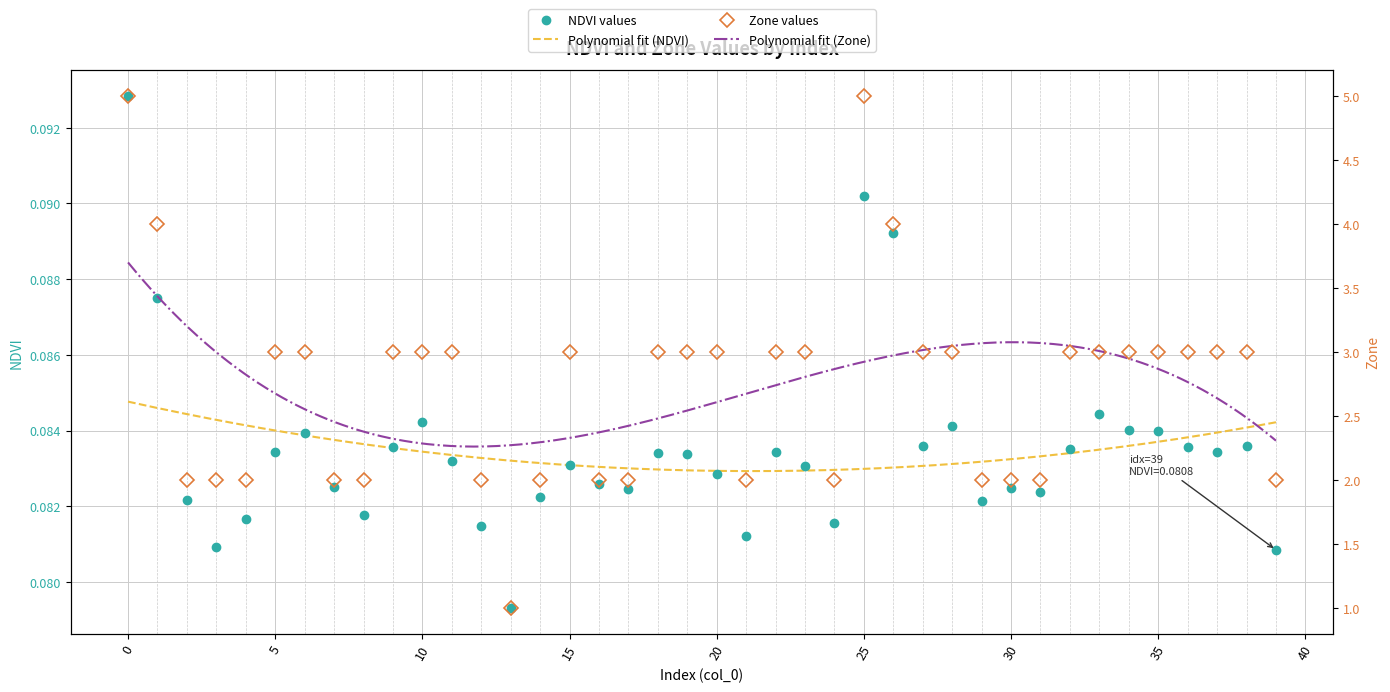

Reading left to right, list all the values displayed in this chart.

NDVI: 0=0.1	1=0.1	2=0.1	3=0.1	4=0.1	5=0.1	6=0.1	7=0.1	8=0.1	9=0.1	10=0.1	11=0.1	12=0.1	13=0.1	14=0.1	15=0.1	16=0.1	17=0.1	18=0.1	19=0.1	20=0.1	21=0.1	22=0.1	23=0.1	24=0.1	25=0.1	26=0.1	27=0.1	28=0.1	29=0.1	30=0.1	31=0.1	32=0.1	33=0.1	34=0.1	35=0.1	36=0.1	37=0.1	38=0.1	39=0.1
Zone: 0=5.0	1=4.0	2=2.0	3=2.0	4=2.0	5=3.0	6=3.0	7=2.0	8=2.0	9=3.0	10=3.0	11=3.0	12=2.0	13=1.0	14=2.0	15=3.0	16=2.0	17=2.0	18=3.0	19=3.0	20=3.0	21=2.0	22=3.0	23=3.0	24=2.0	25=5.0	26=4.0	27=3.0	28=3.0	29=2.0	30=2.0	31=2.0	32=3.0	33=3.0	34=3.0	35=3.0	36=3.0	37=3.0	38=3.0	39=2.0